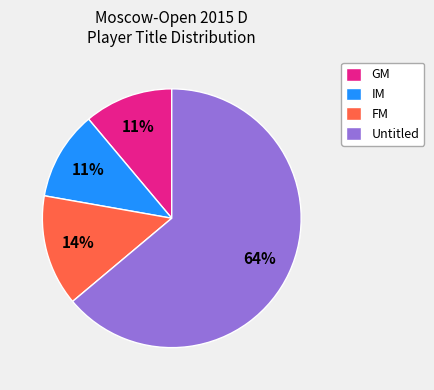

Which category accounts for the majority?

Untitled